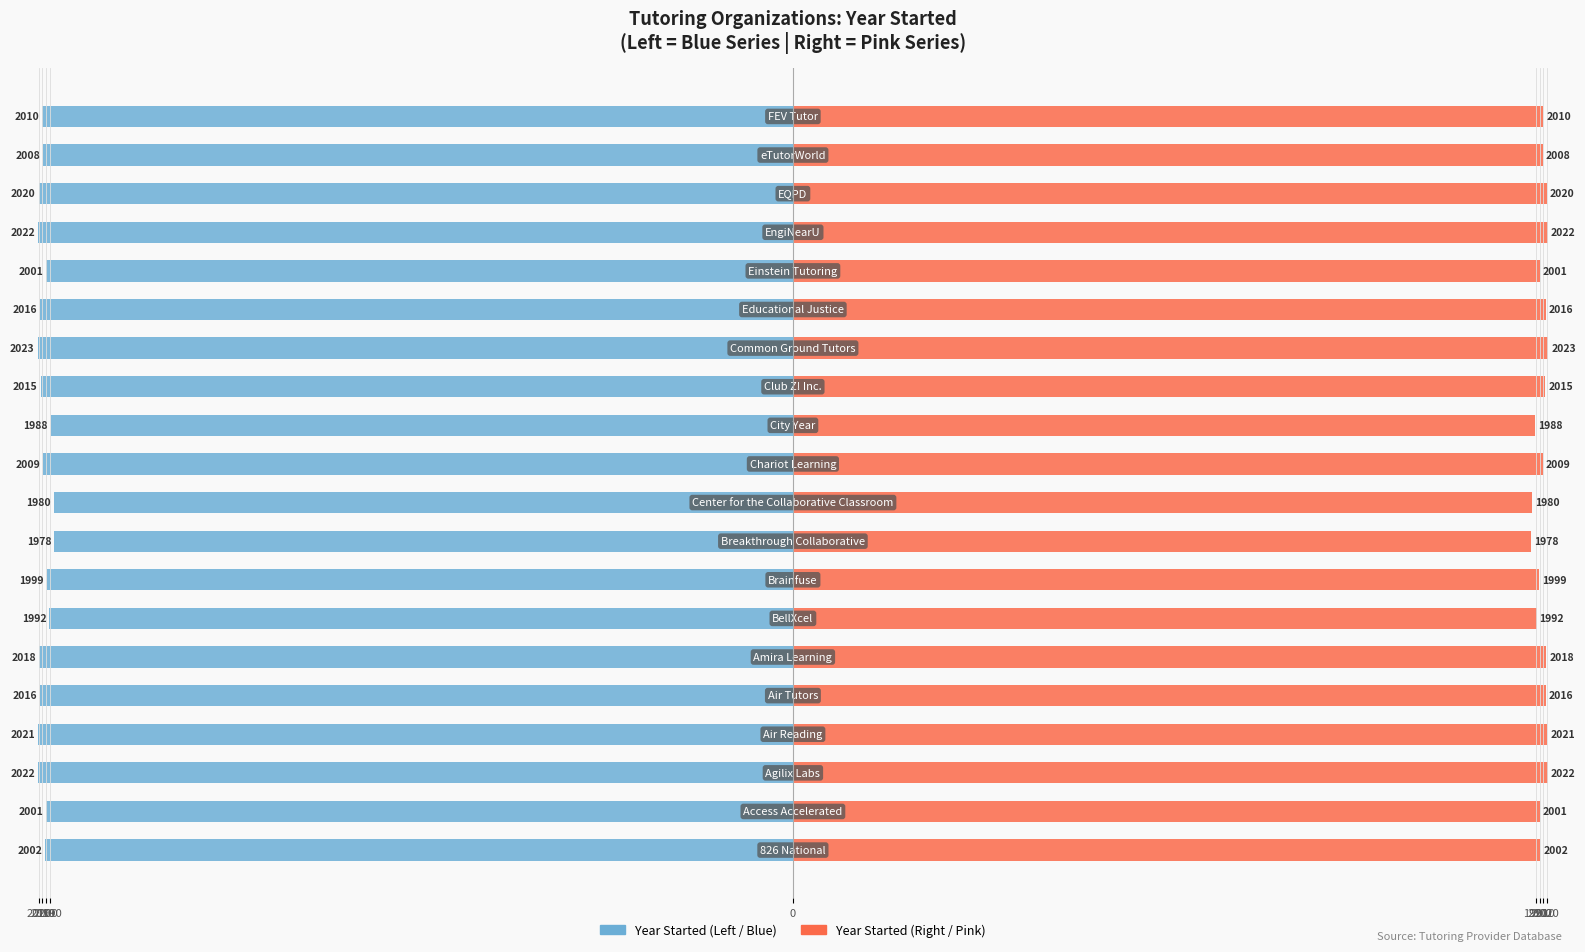

Which series has the largest total across all categories?

Year Started (right)